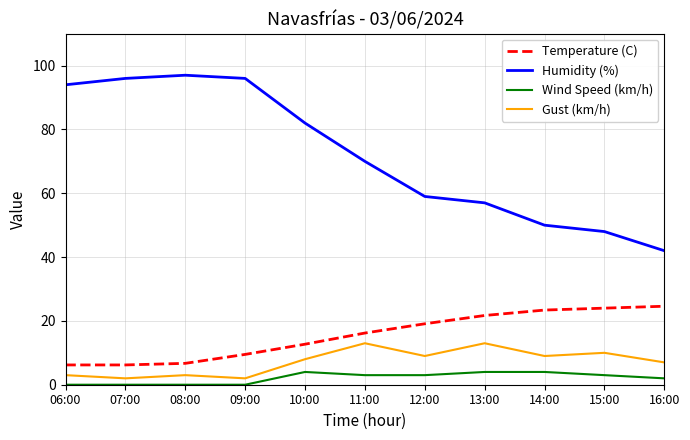

What are all the series names shown in the legend?

Temperature (C), Humidity (%), Wind Speed (km/h), Gust (km/h)